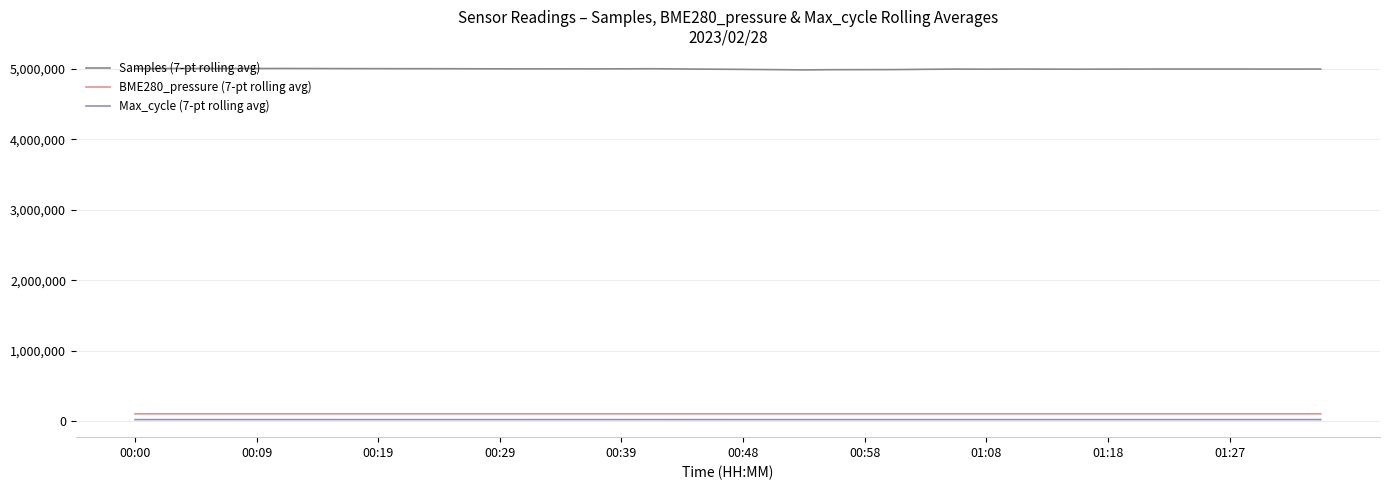

True or false: BME280_pressure (7-pt rolling avg) and Samples (7-pt rolling avg) intersect in this chart.

False